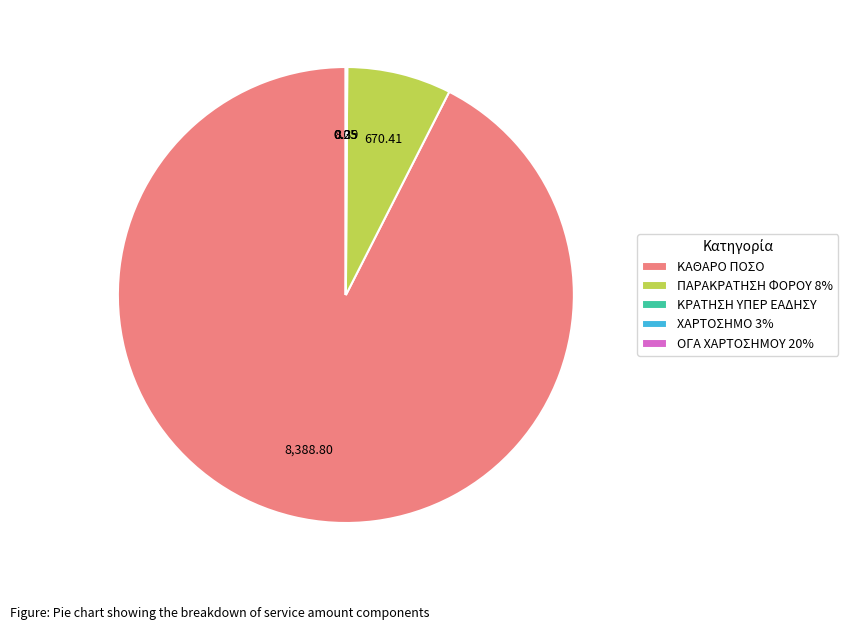

What is the largest slice in the pie chart?

ΚΑΘΑΡΟ ΠΟΣΟ